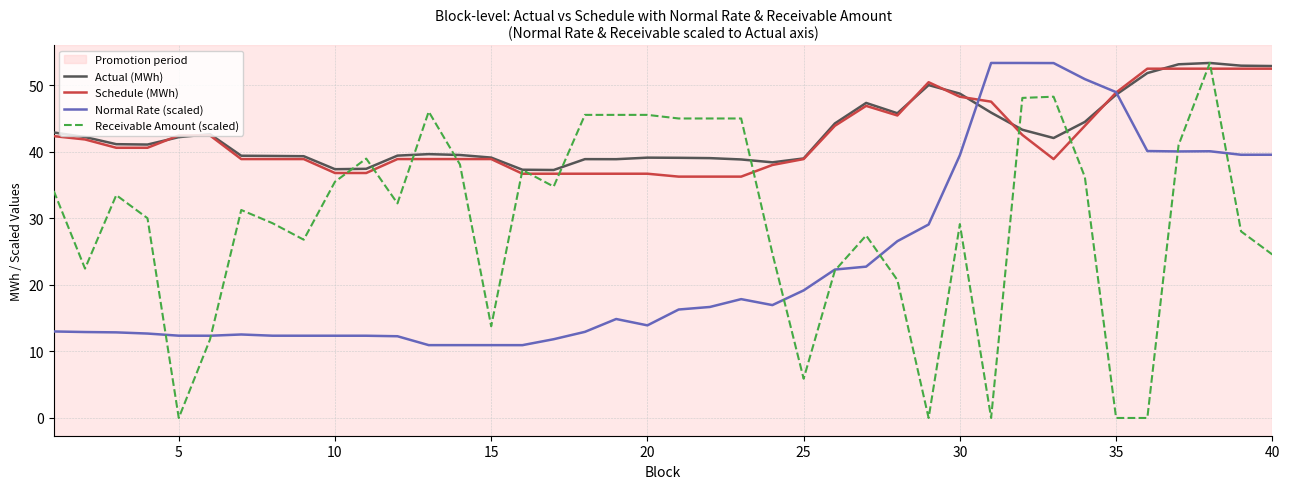

What is the difference between the second highest and second lowest values in the Receivable Amount (scaled) series?

48.3